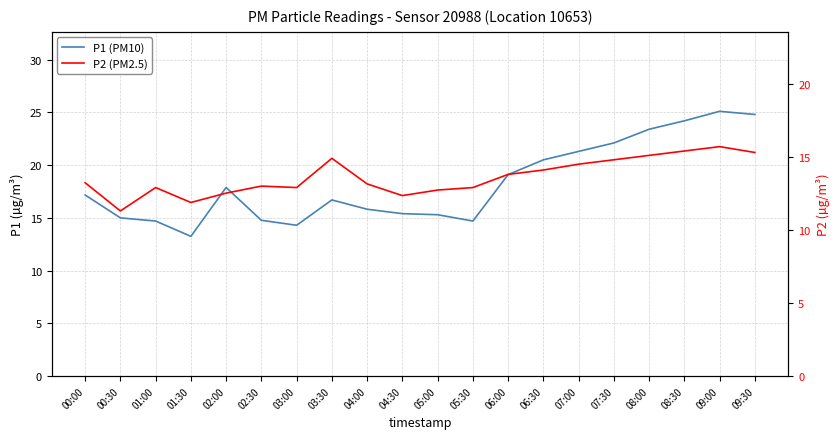

Is the value of P2 (PM2.5) at 03:00 greater than the value of P1 (PM10) at 00:30?

No